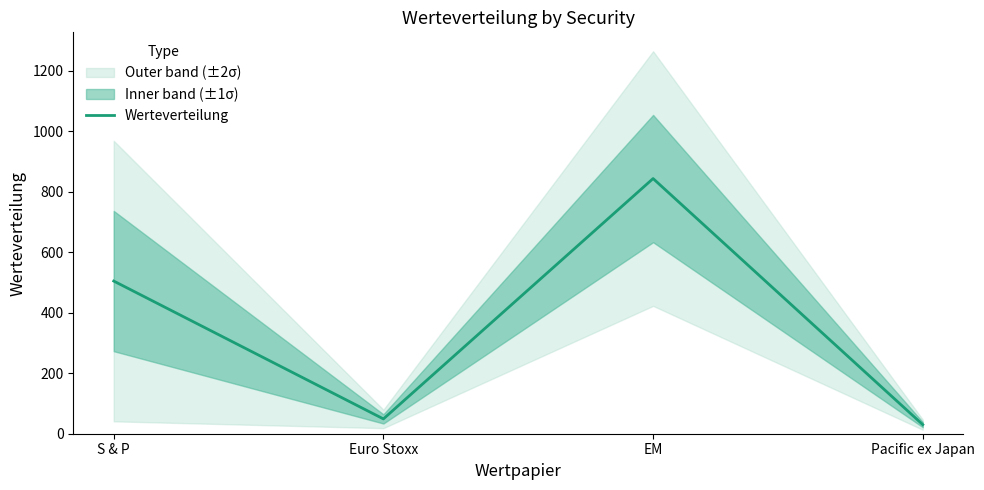

List the labels in order of value, smallest first.

Pacific ex Japan, Euro Stoxx, S & P, EM